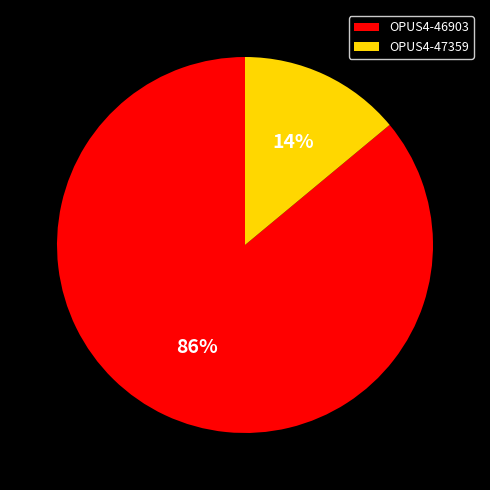

Count the number of slices in the pie.

2